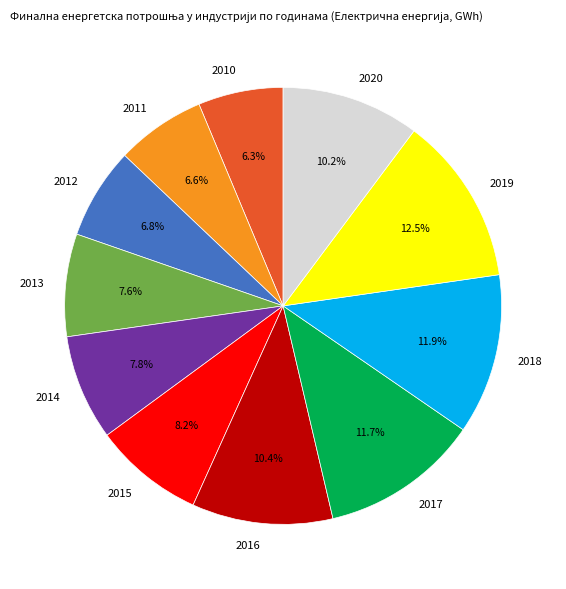

Does 2012 represent more than half of the total?

No